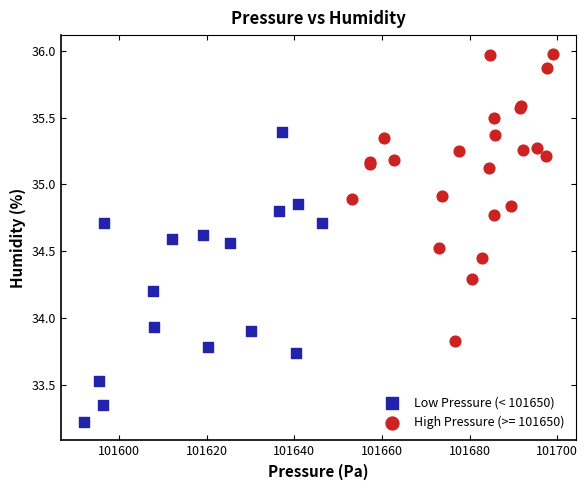

Which series reaches the minimum Y coordinate?

Low Pressure (< 101650)